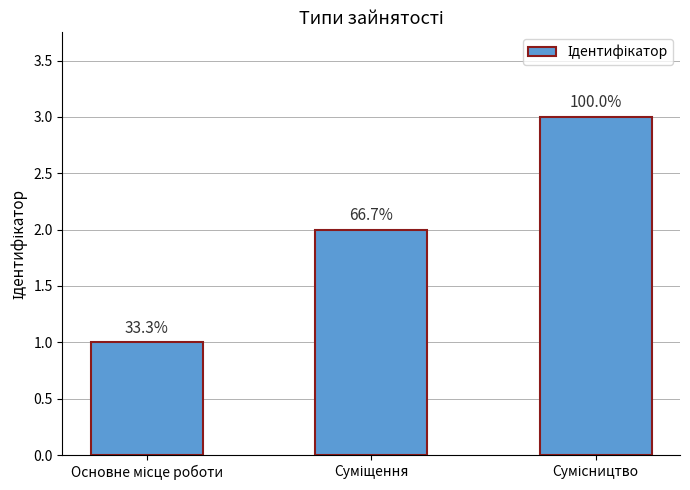

The chart shows a value of 1 at Основне місце роботи. True or false?

False